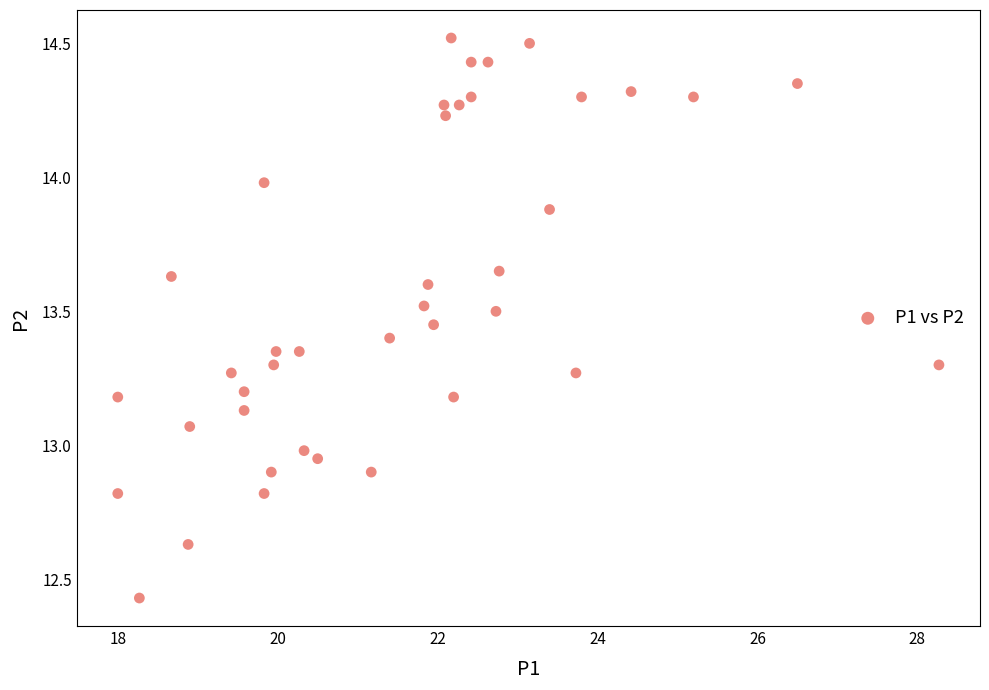

What is the range of X values (max minus min)?

10.3